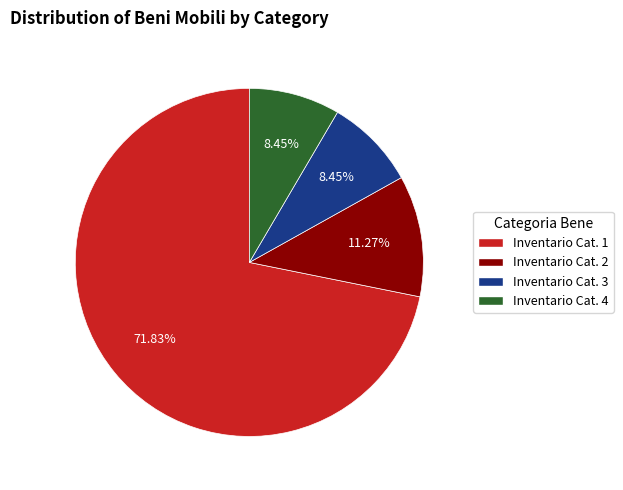

Is Inventario Cat. 3 the majority of the pie?

No